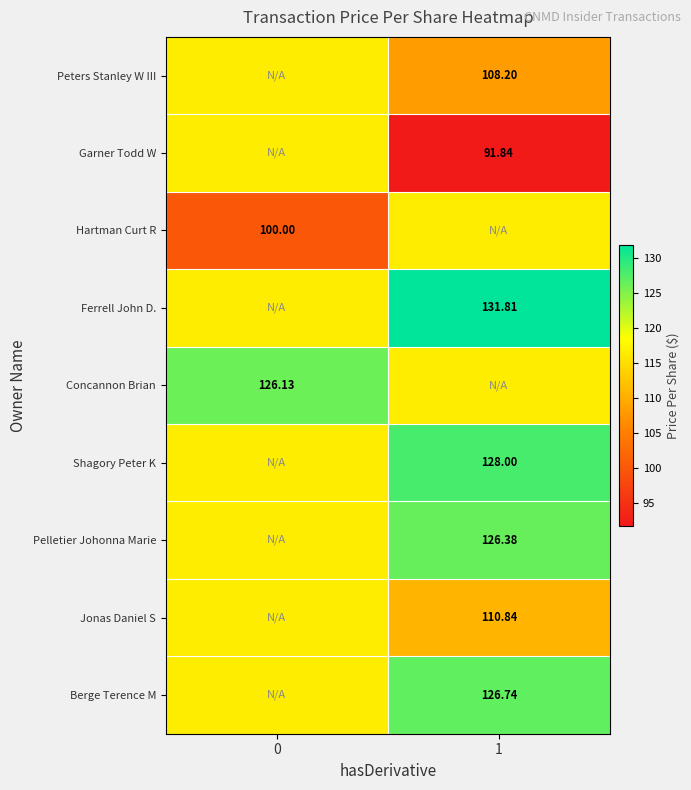

What is the smallest value displayed?

91.8